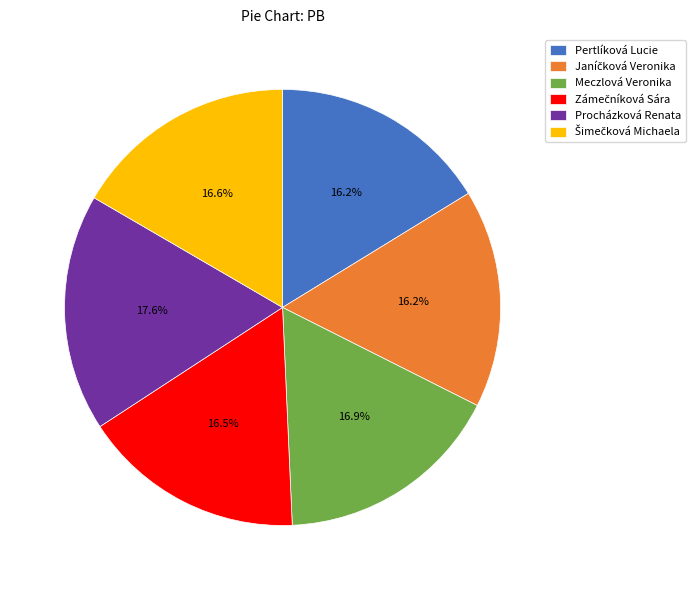

What percentage is the Procházková Renata slice, to the nearest percent?

18%